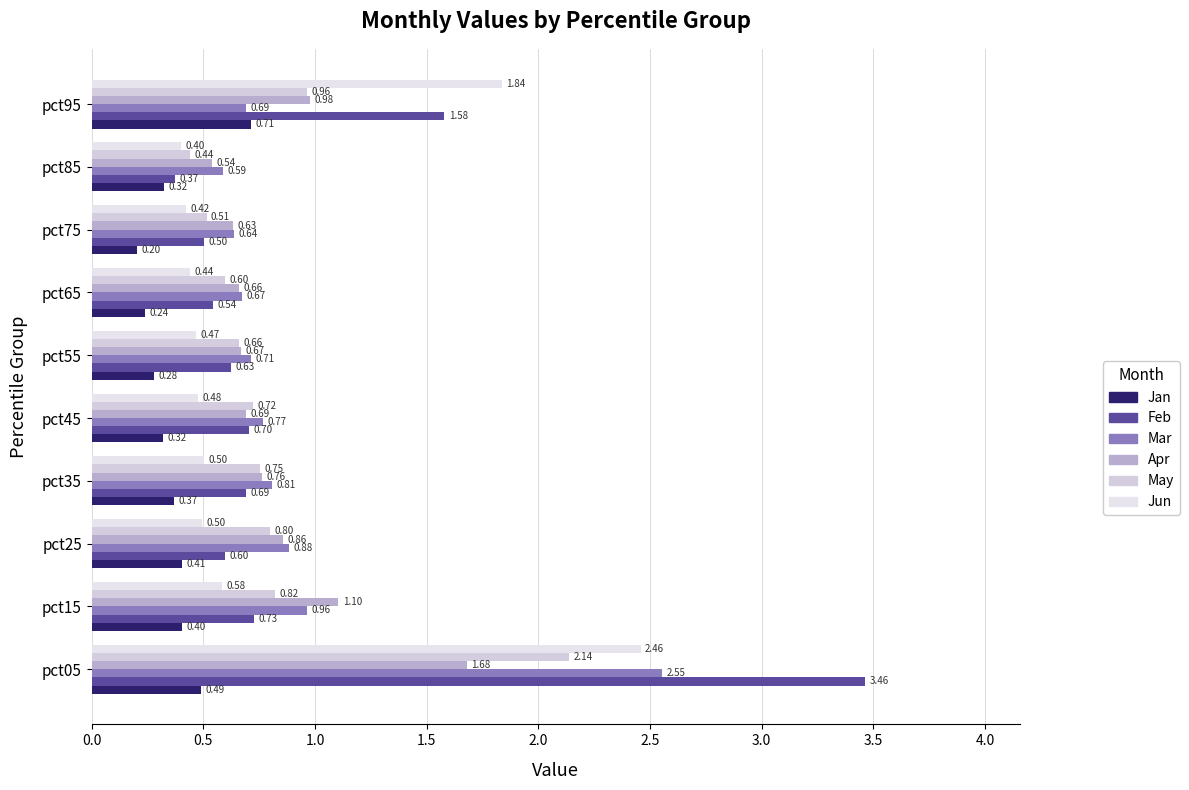

What is the sum of all Apr values?

8.6